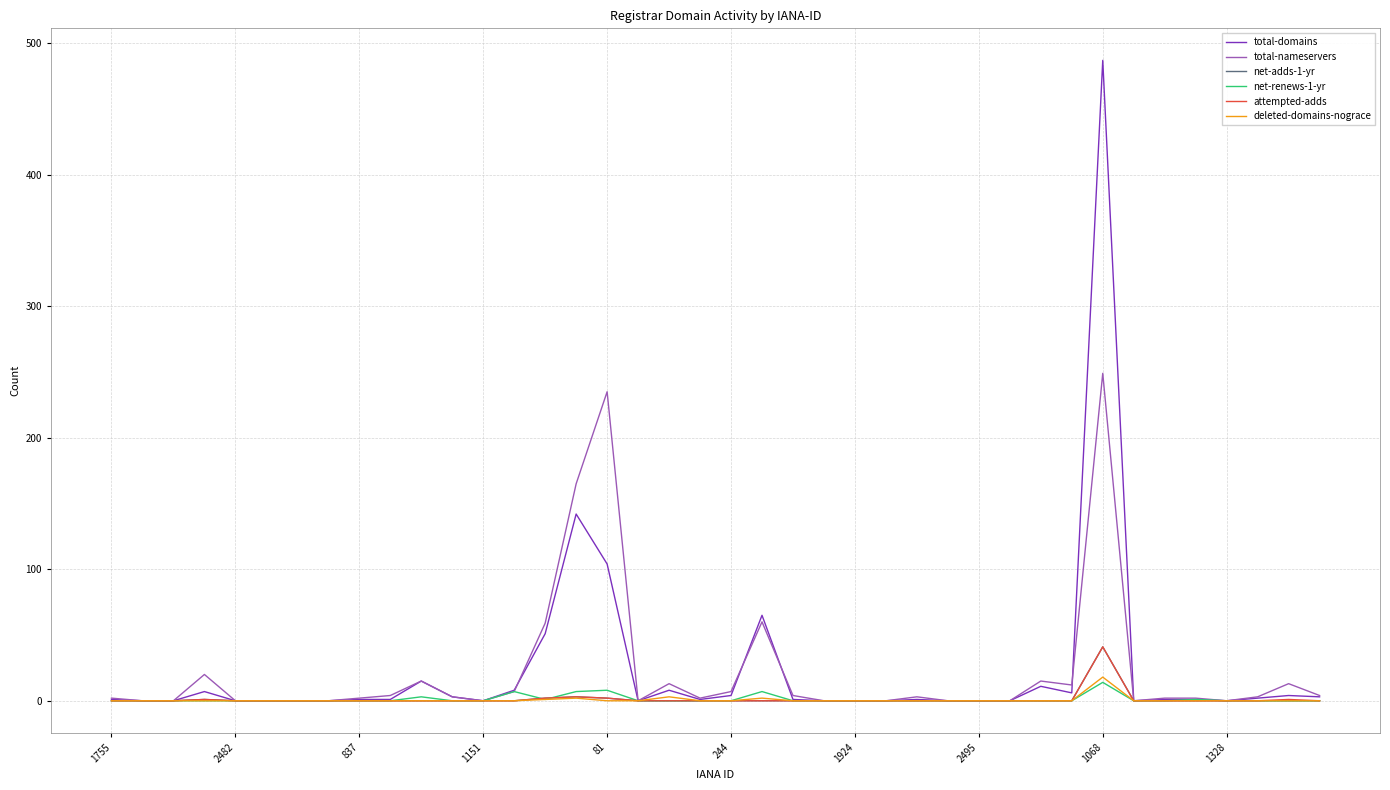

Which series has the widest spread of values?

total-domains